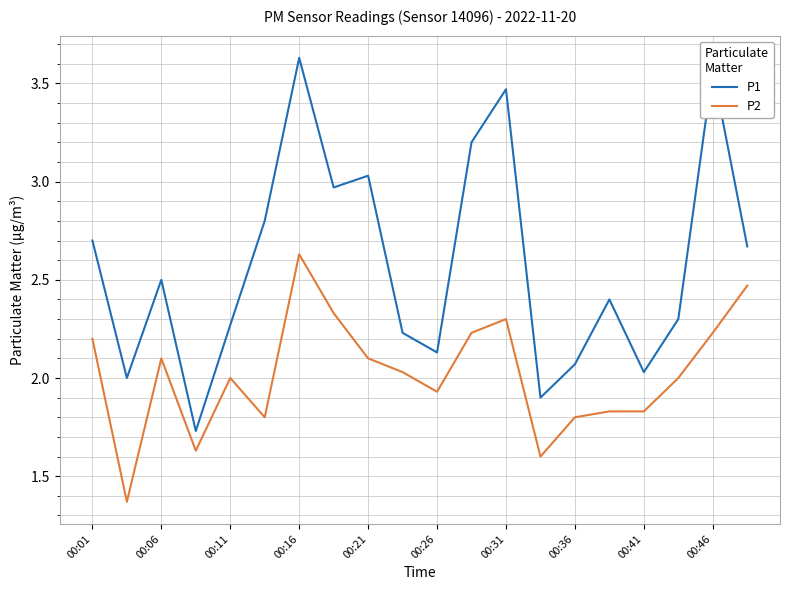

Which series has the widest spread of values?

P1